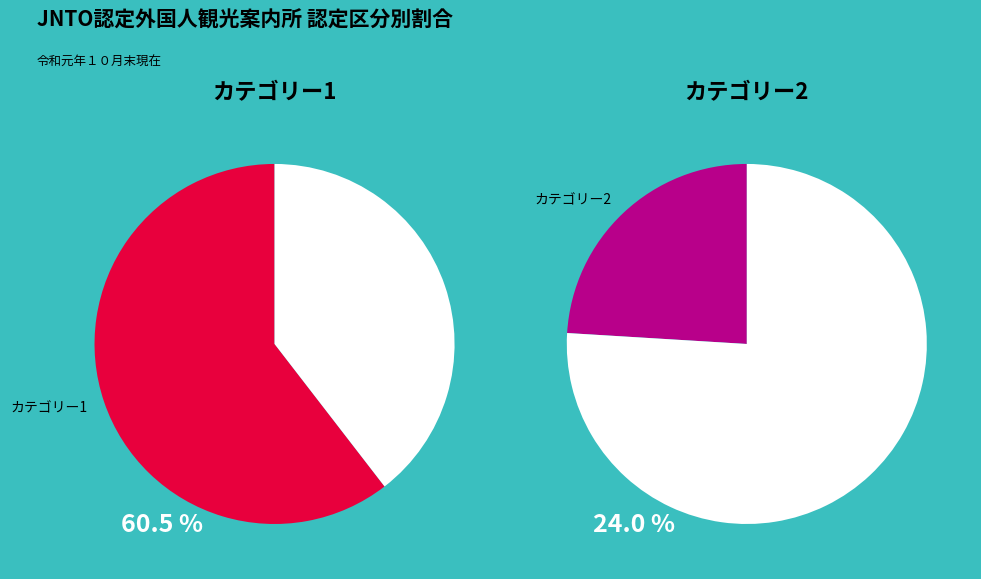

Does any single category account for the majority?

Yes